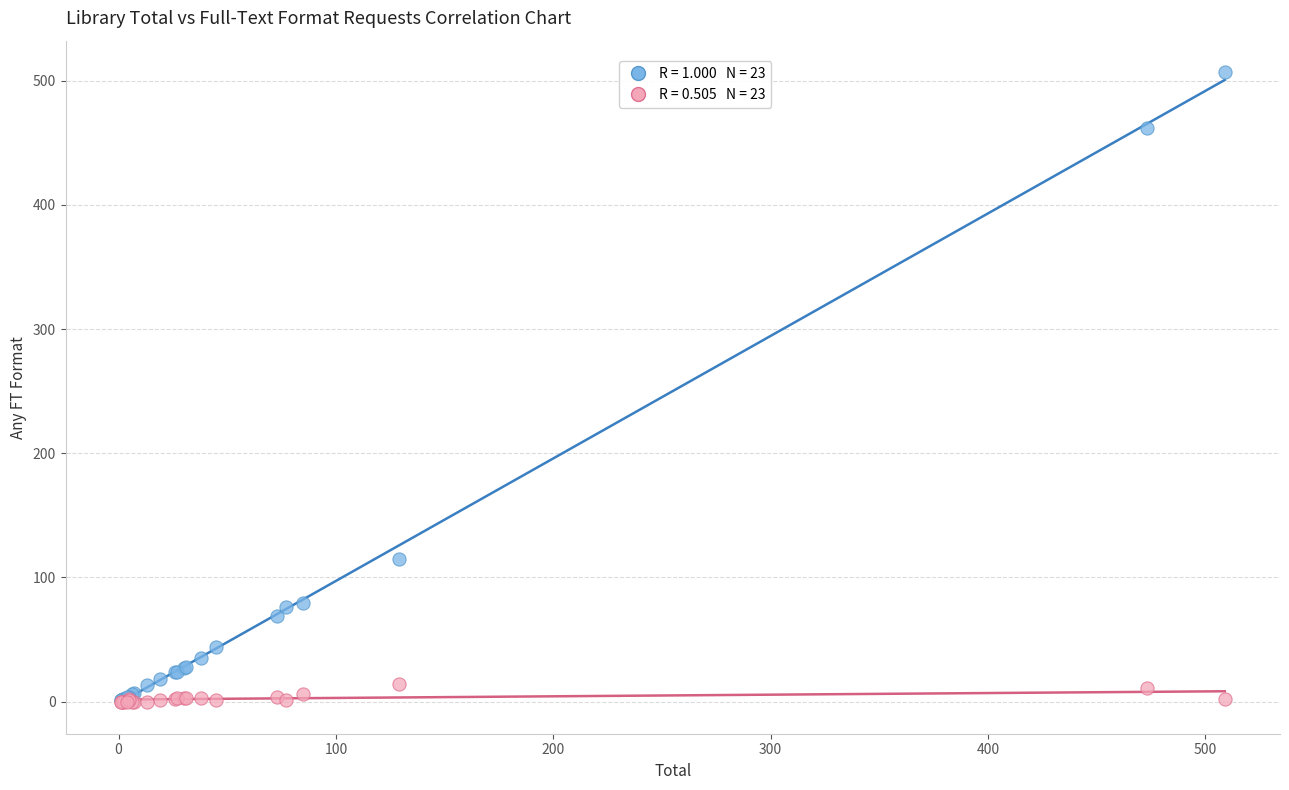

Across all series, what Y value is closest to 253?

115